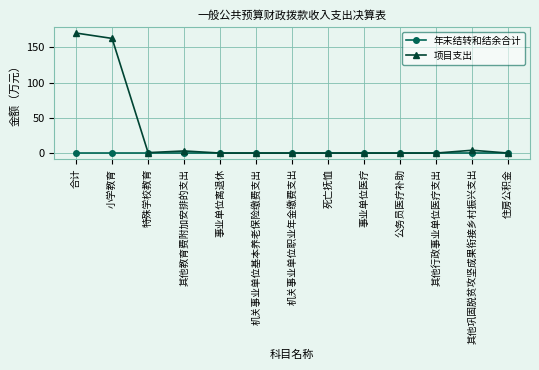

How many distinct data groups are displayed?

2